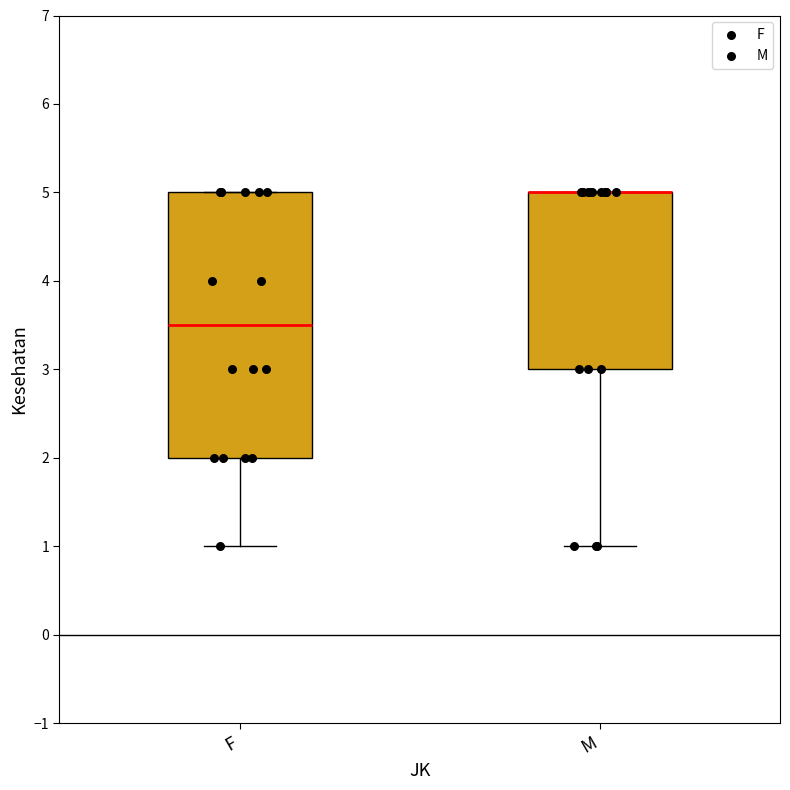

Which box is the tallest, from its lower edge to its upper edge?

F